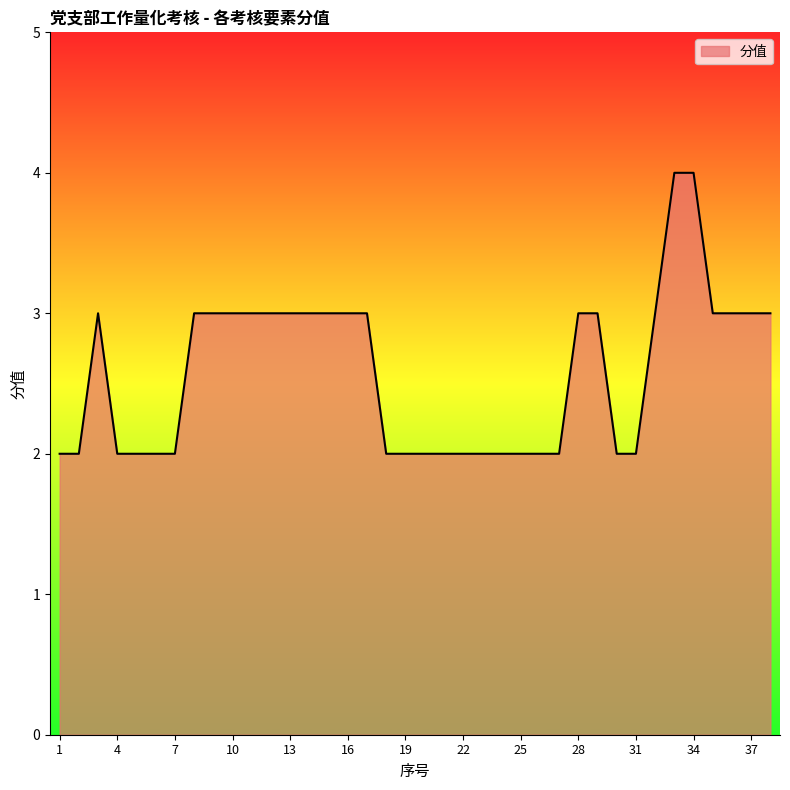

Count the number of categories in the chart.

38